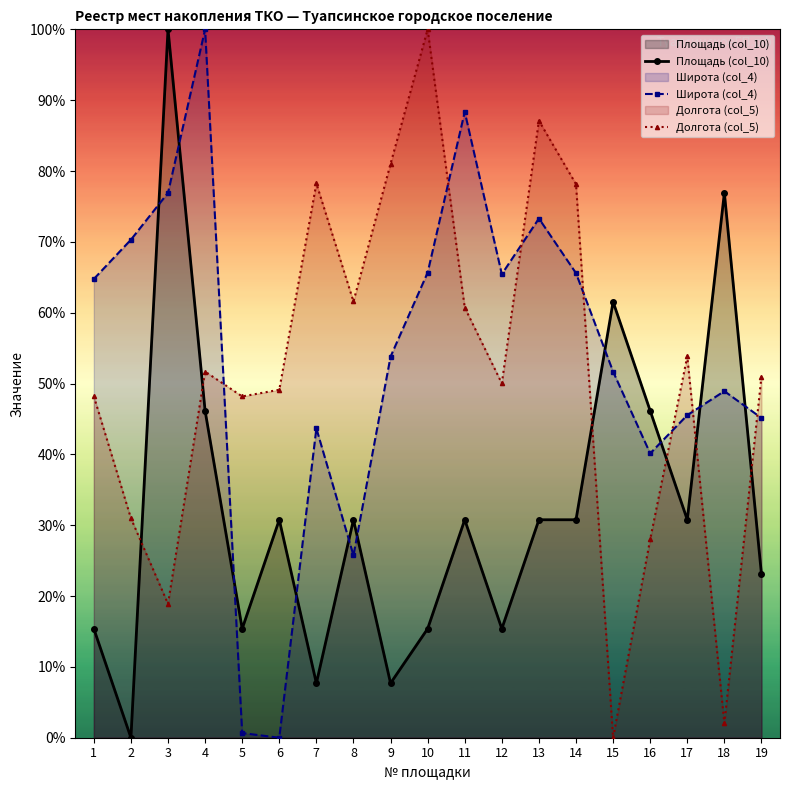

At how many categories does at least one series exceed 25?

19